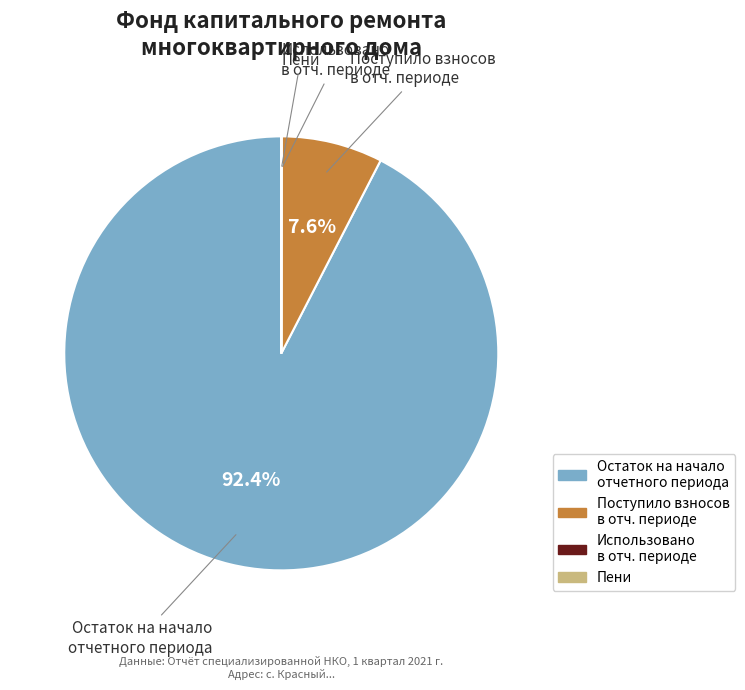

Is there a majority slice in this chart?

Yes